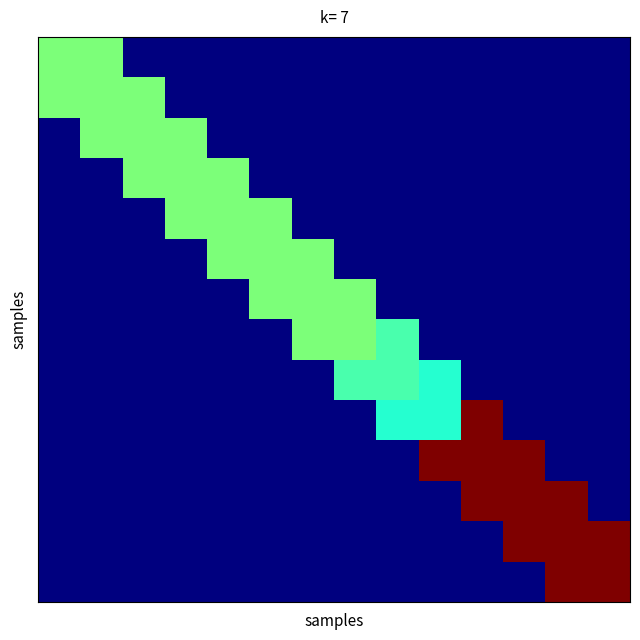

Which category has the highest value across all series?

10